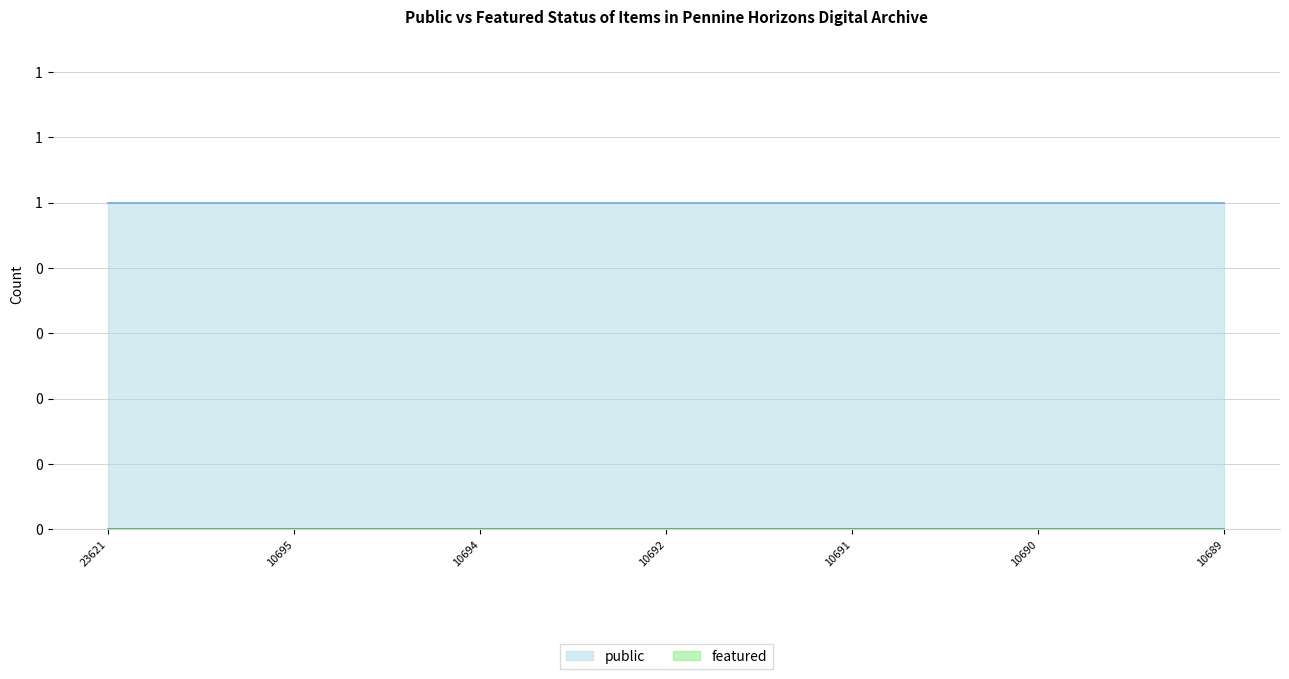

What is the spread (max minus min) of values at 10690?

1